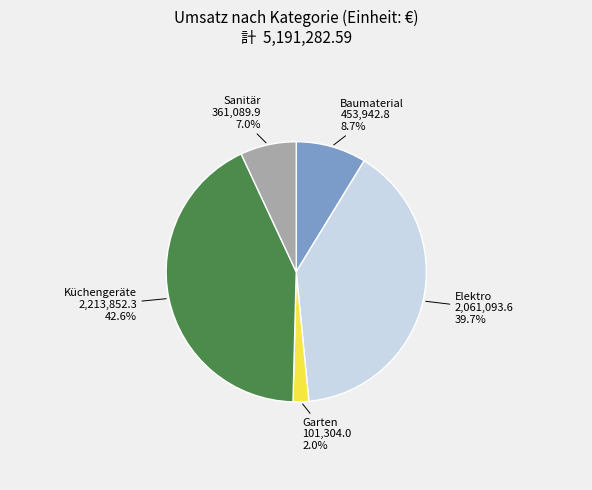

Combined, do Küchengeräte and Garten account for over 50%?

No